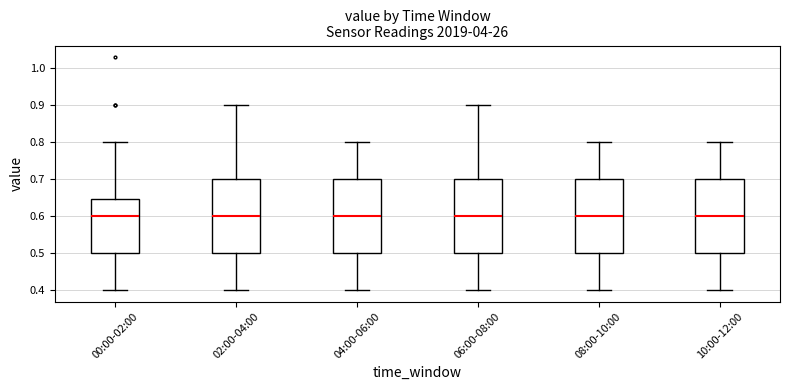

Reading left to right, transcribe this box plot: for each box, give where its median line is, the range the box spans, and where its two whiskers end, as read against the y-axis. The values are not printed on the chart, so give them approximately, as read against the axis.

00:00-02:00: median 0.60, box 0.50 to 0.65, whiskers 0.40 to 0.80
02:00-04:00: median 0.60, box 0.50 to 0.70, whiskers 0.40 to 0.90
04:00-06:00: median 0.60, box 0.50 to 0.70, whiskers 0.40 to 0.80
06:00-08:00: median 0.60, box 0.50 to 0.70, whiskers 0.40 to 0.90
08:00-10:00: median 0.60, box 0.50 to 0.70, whiskers 0.40 to 0.80
10:00-12:00: median 0.60, box 0.50 to 0.70, whiskers 0.40 to 0.80